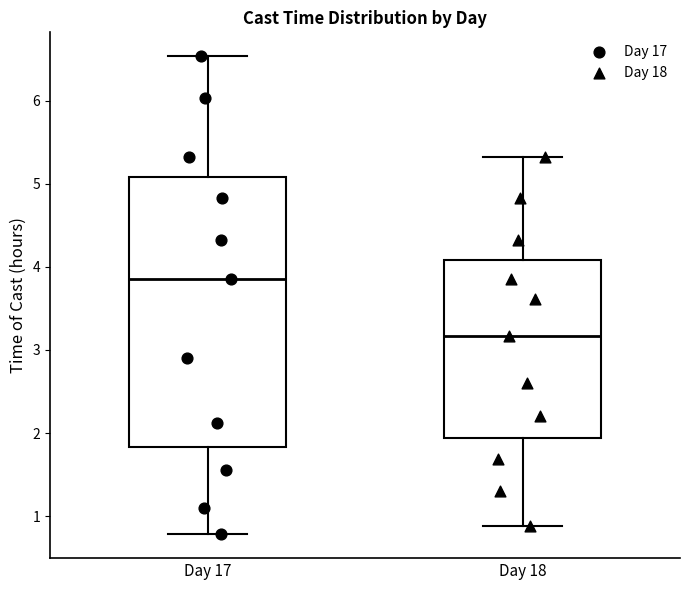

Reading left to right, transcribe this box plot: for each box, give where its median line is, the range the box spans, and where its two whiskers end, as read against the y-axis. The values are not printed on the chart, so give them approximately, as read against the axis.

Day 17: median 3.9, box 1.8 to 5.1, whiskers 0.8 to 6.5
Day 18: median 3.2, box 1.9 to 4.1, whiskers 0.9 to 5.3